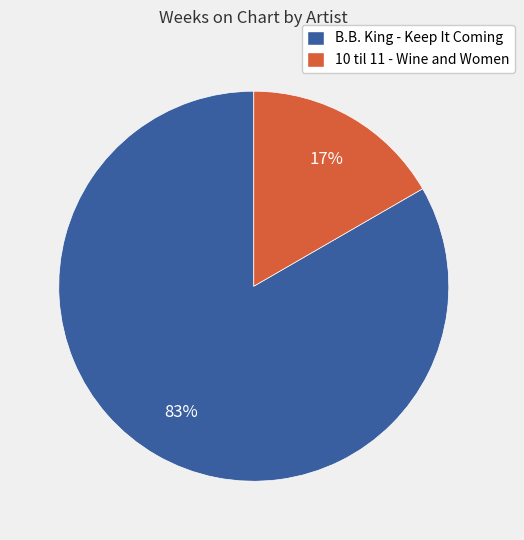

What percentage is the B.B. King - Keep It Coming slice, to the nearest percent?

83%